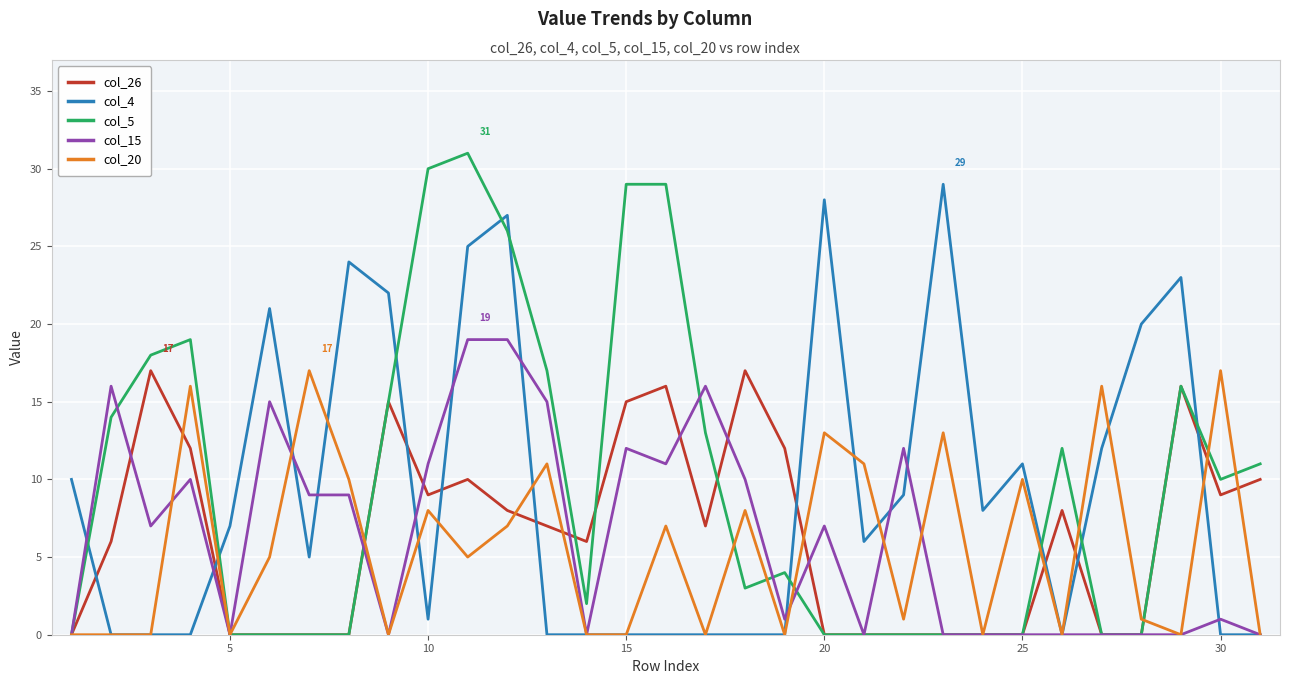

Which series has the widest spread of values?

col_5